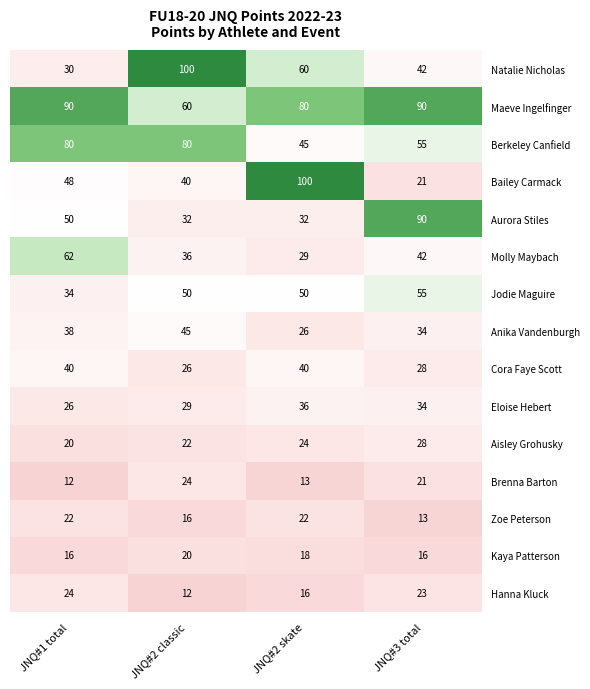

How many data points in Aisley Grohusky are less than 24?

2